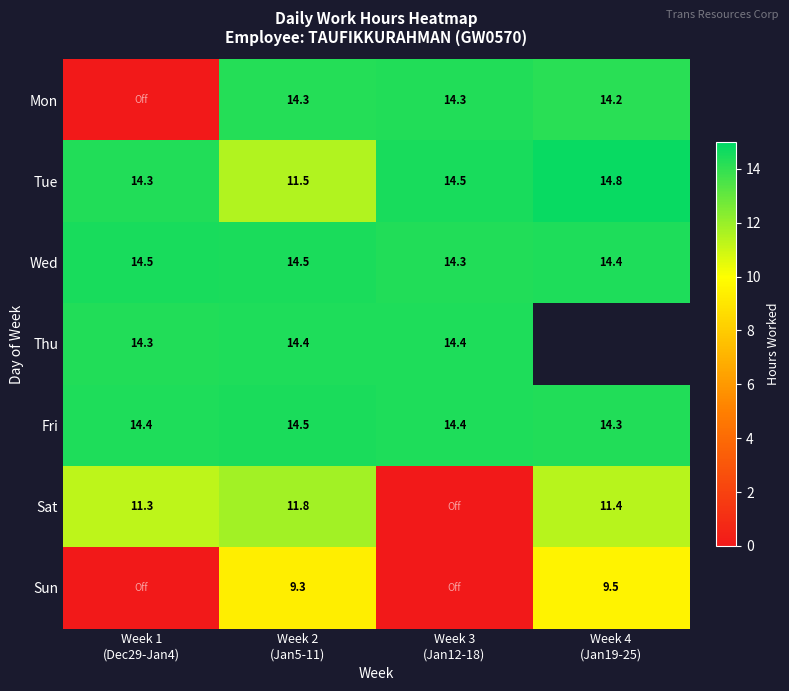

Count the Fri values in the range 14 to 15.

4